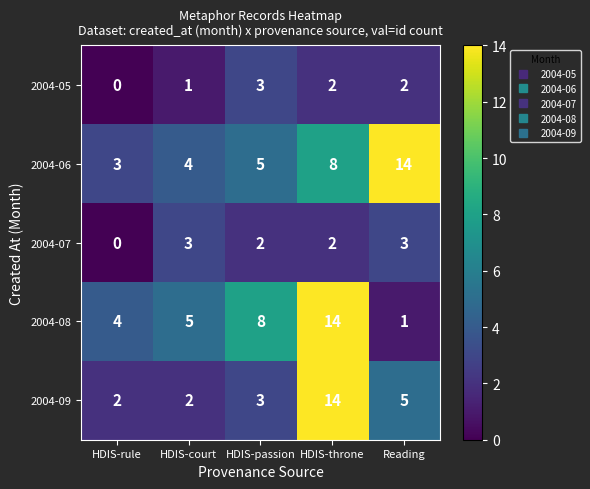

What value does the 2004-06 series have at HDIS-passion?

5